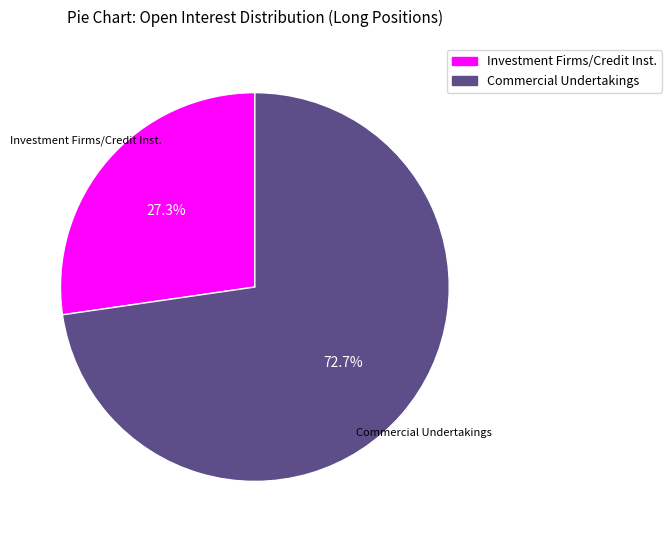

Does any single category account for the majority?

Yes